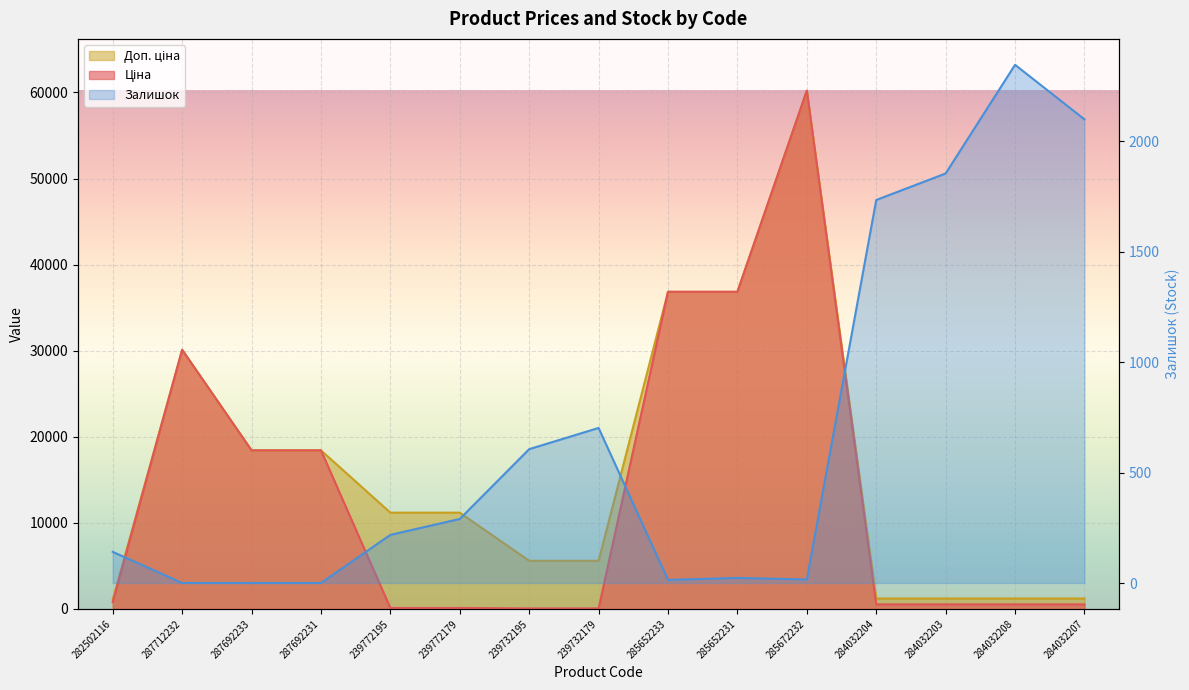

What is the sum of all Ціна values?

204084.1